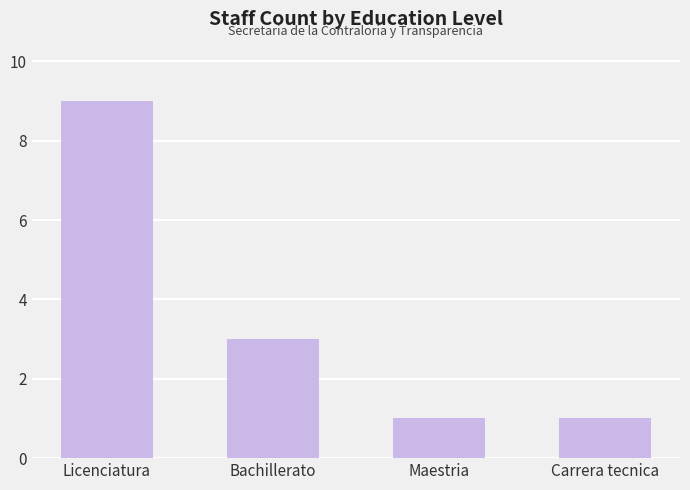

Where is the data nearest to the value 5?

Bachillerato